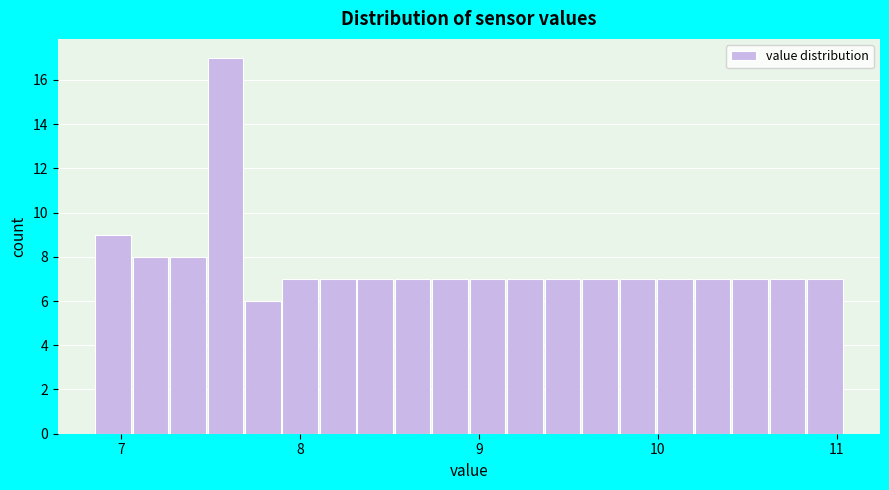

Read against the x-axis, roughly where is the centre of the tallest bar?

7.6